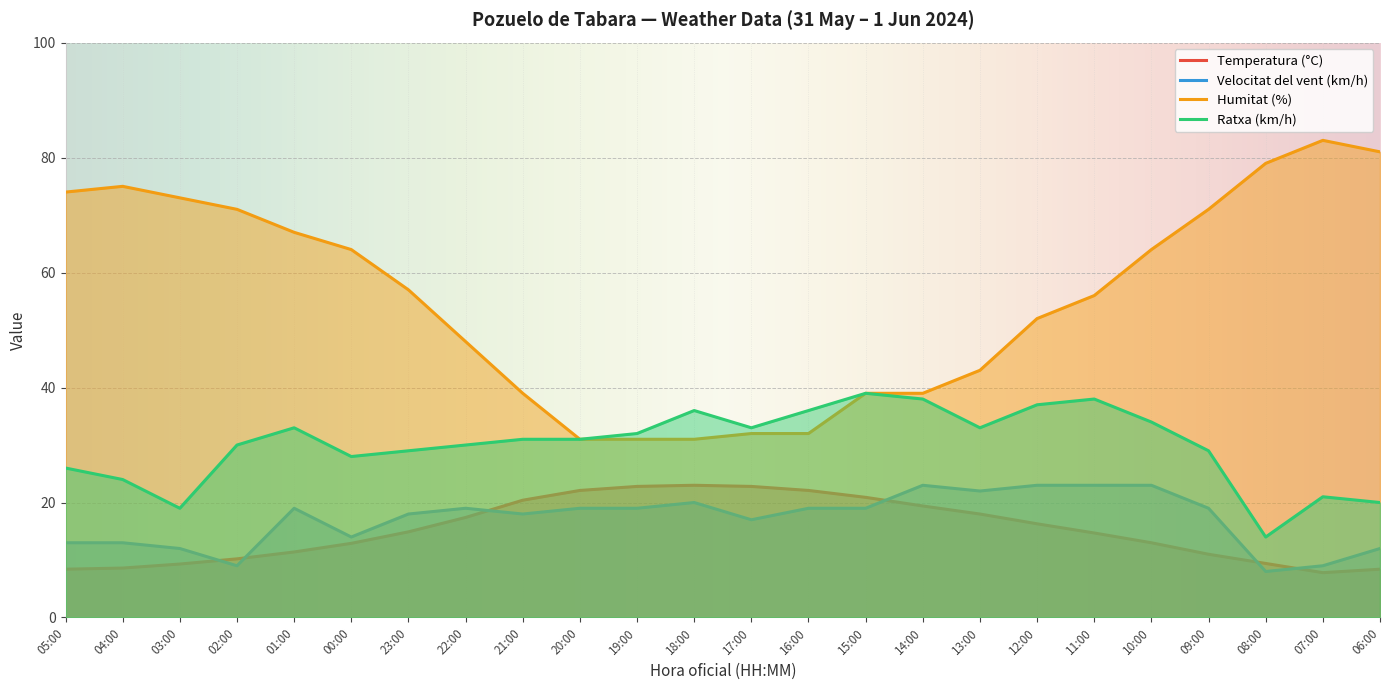

At which category does the chart reach its minimum across all series?

07:00